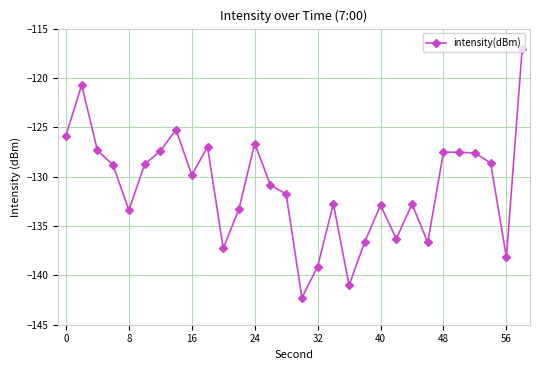

How many series are shown in this chart?

1